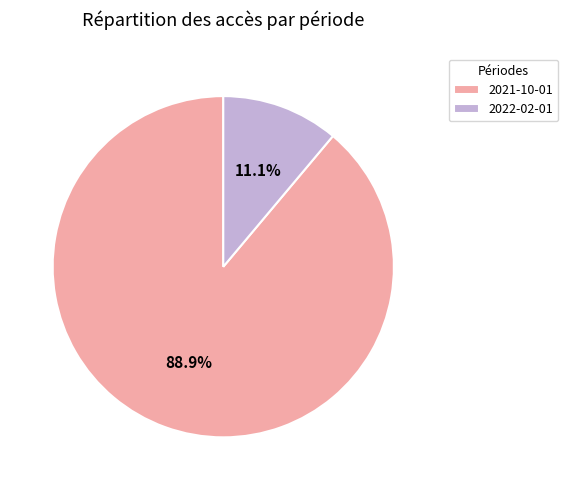

Rank the categories by value from highest to lowest.

2021-10-01, 2022-02-01